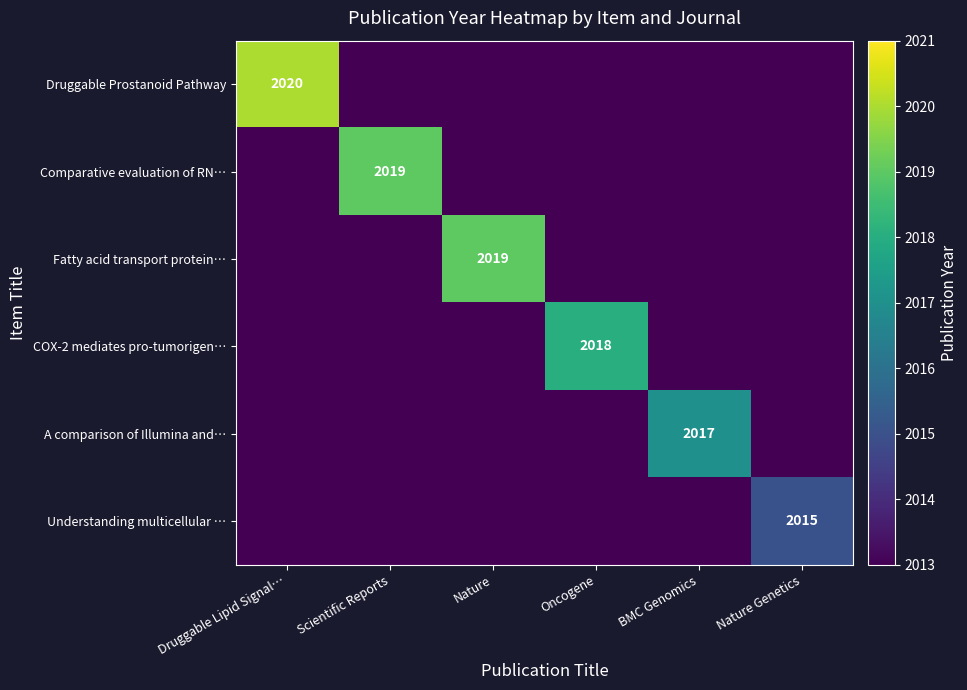

Is it true that Druggable Prostanoid Pathway equals 424 at Druggable Lipid Signal…?

False